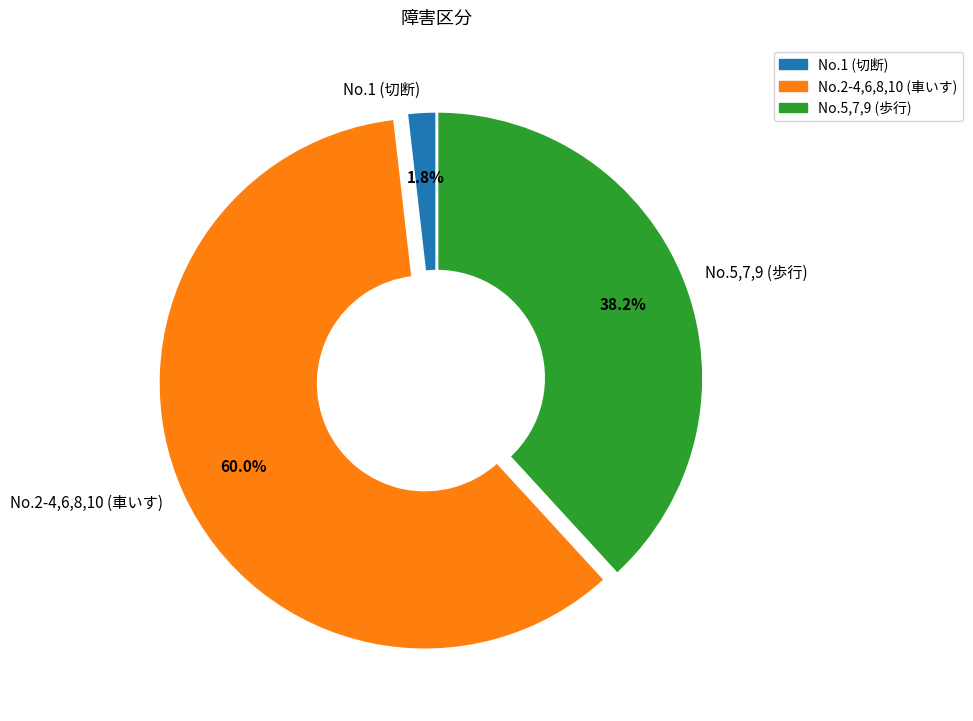

Combined, do No.1 (切断) and No.2-4,6,8,10 (車いす) account for over 50%?

Yes